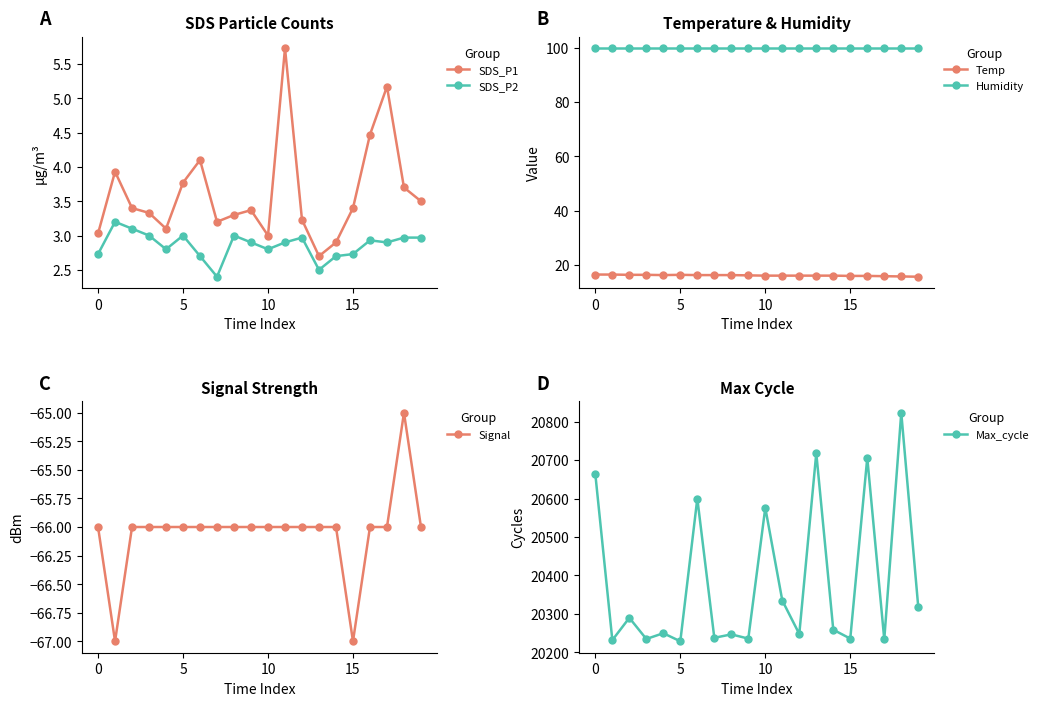

How many distinct data groups are displayed?

6